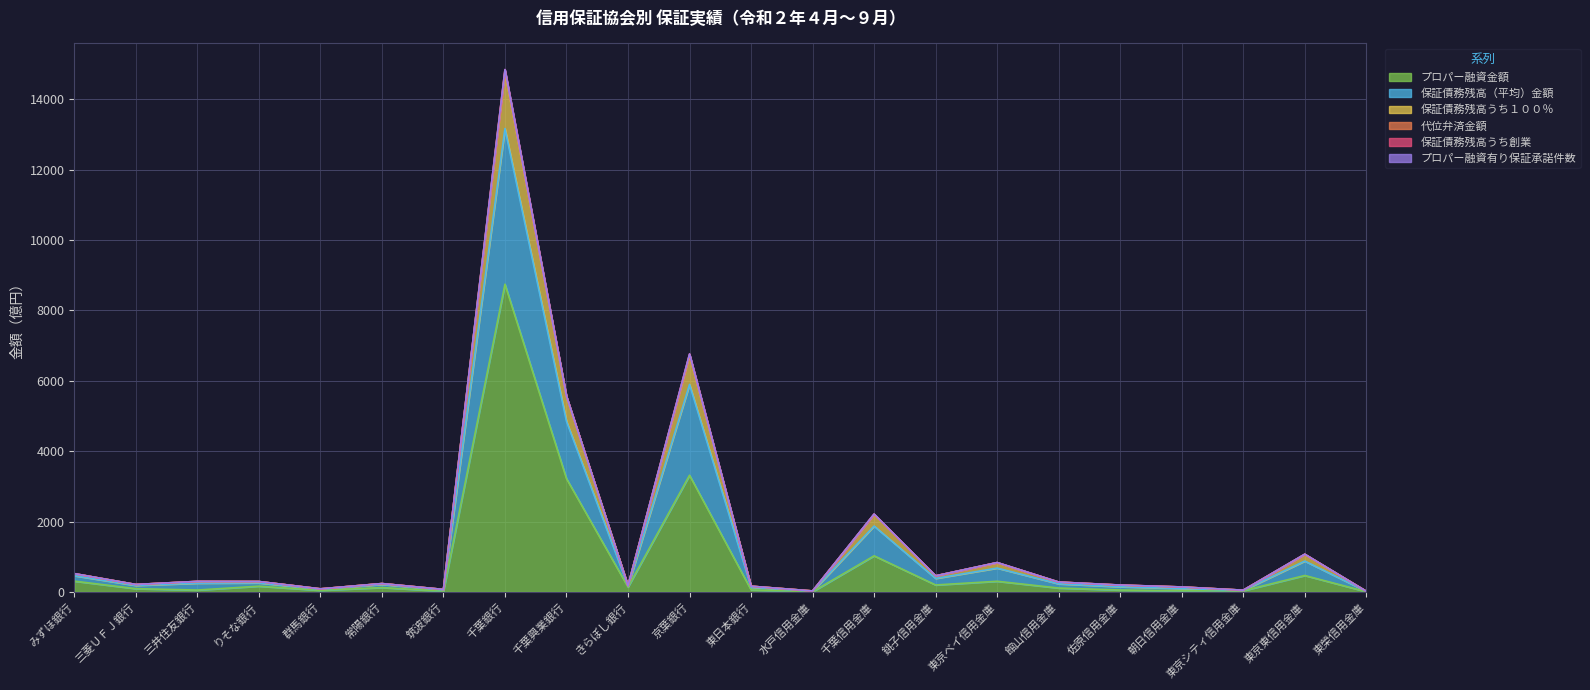

What is the maximum value for プロパー融資金額?

8745.7